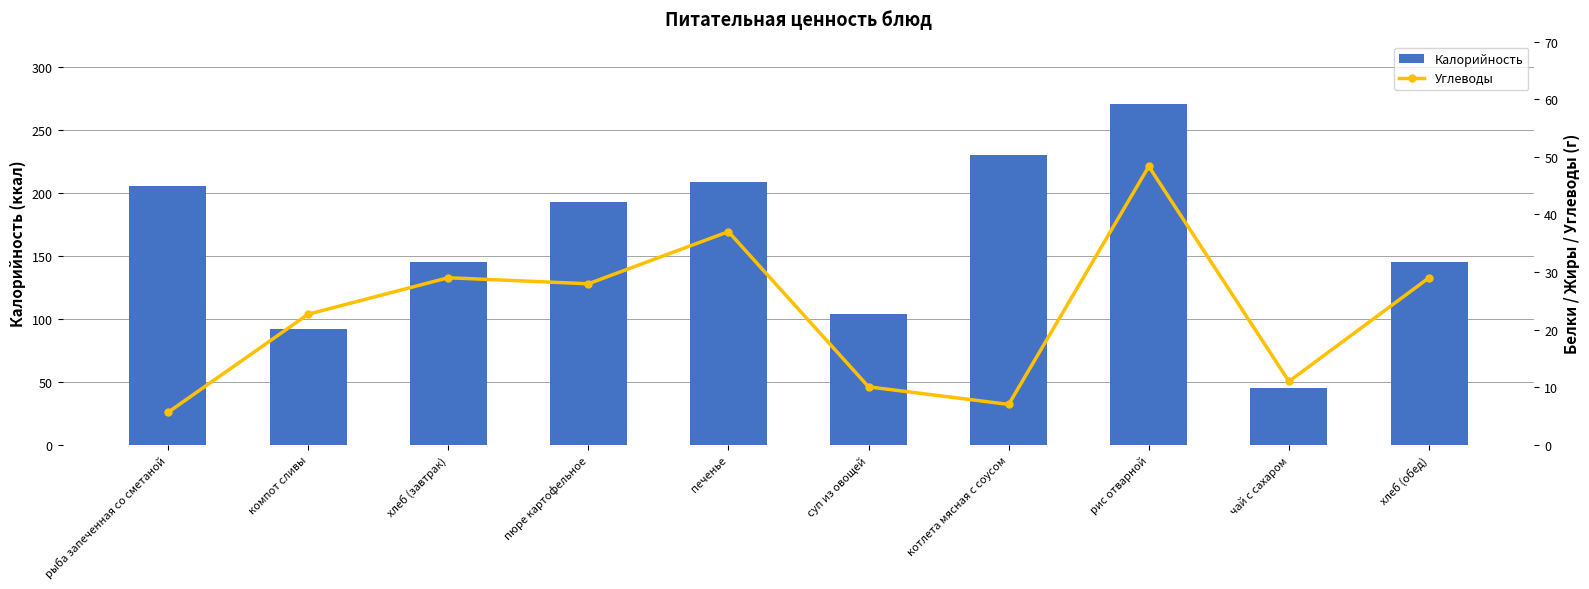

How many series are shown in this chart?

2